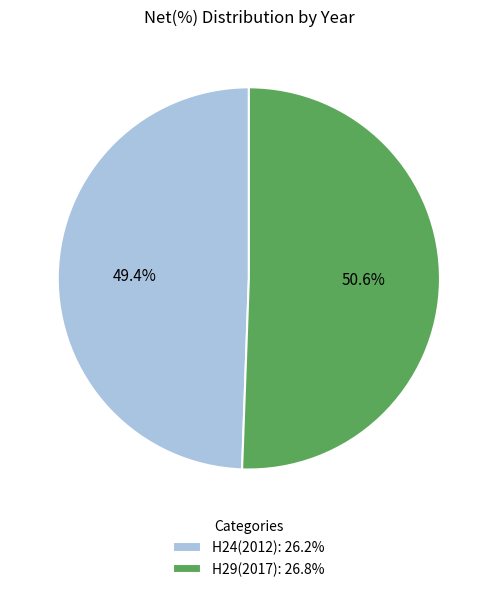

To the nearest percent, what is the average slice percentage?

50%